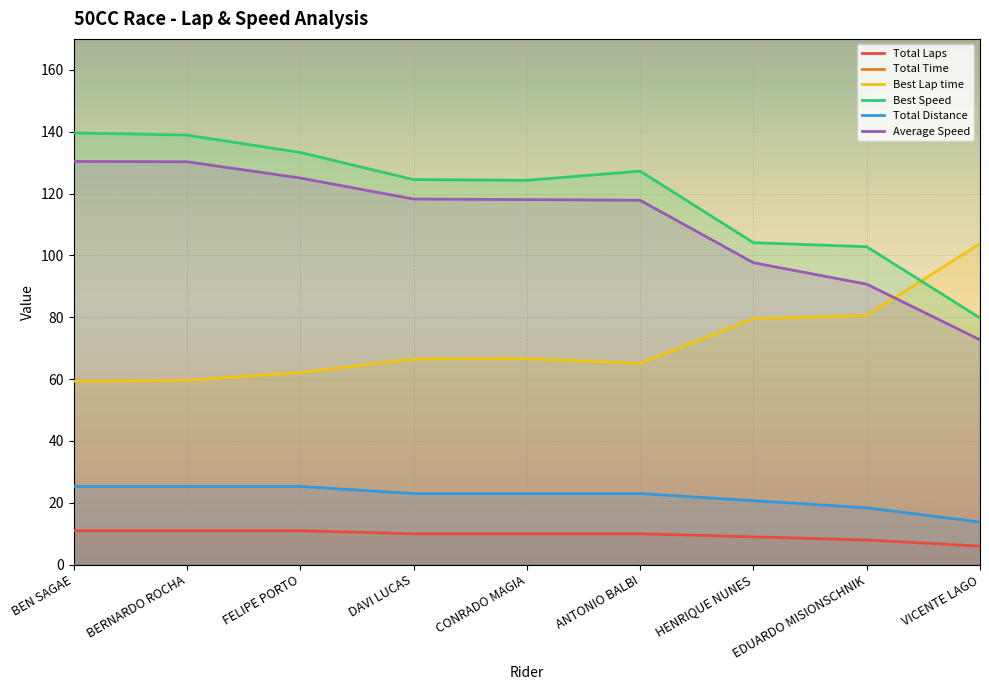

Where is Total Time nearest to the value 723?

FELIPE PORTO